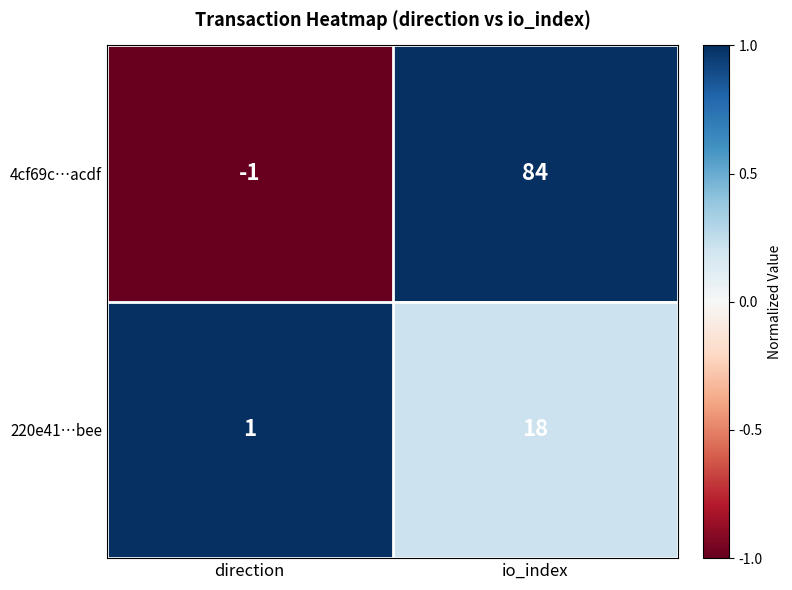

What is the difference between the 220e41…bee values at direction and io_index?

17